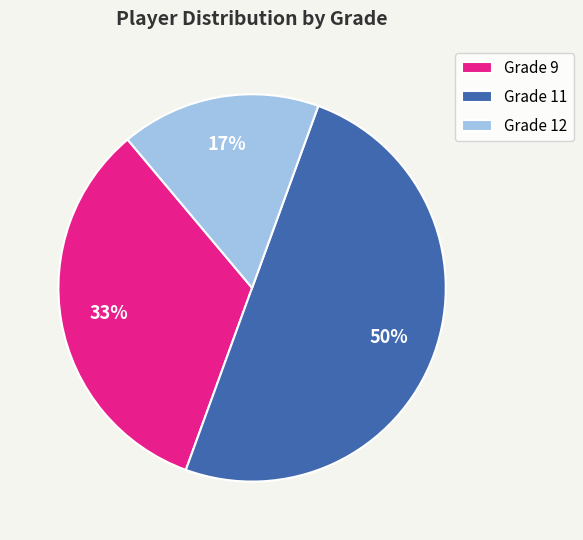

Which slice is the largest?

Grade 11